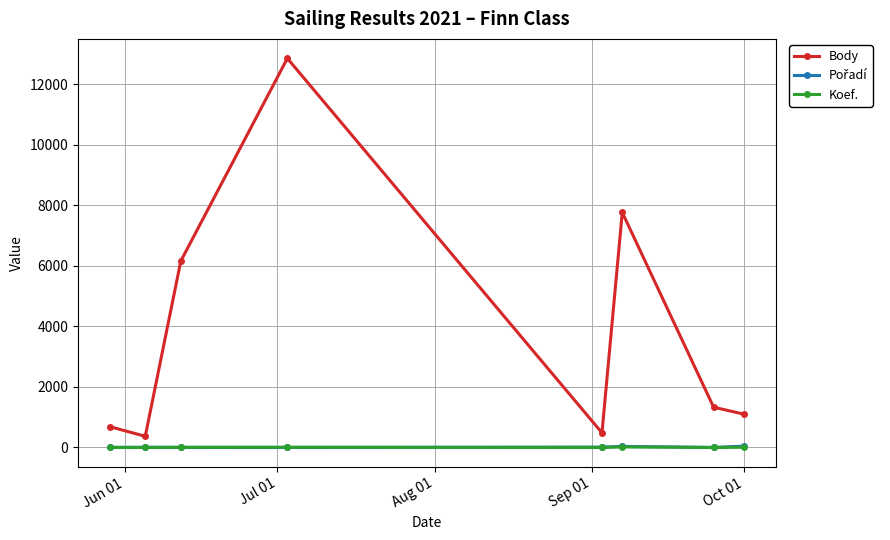

True or false: Koef. and Body intersect in this chart.

False